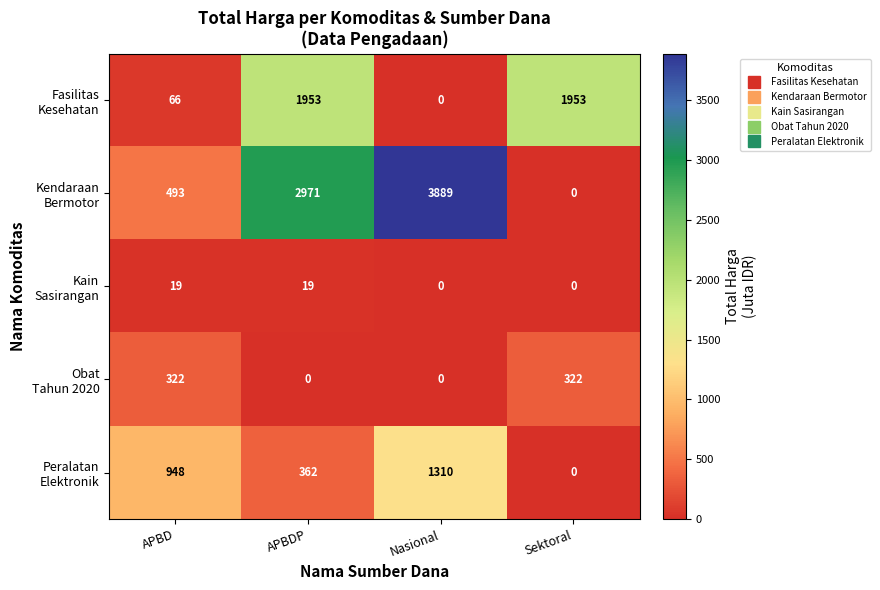

How many distinct data groups are displayed?

5